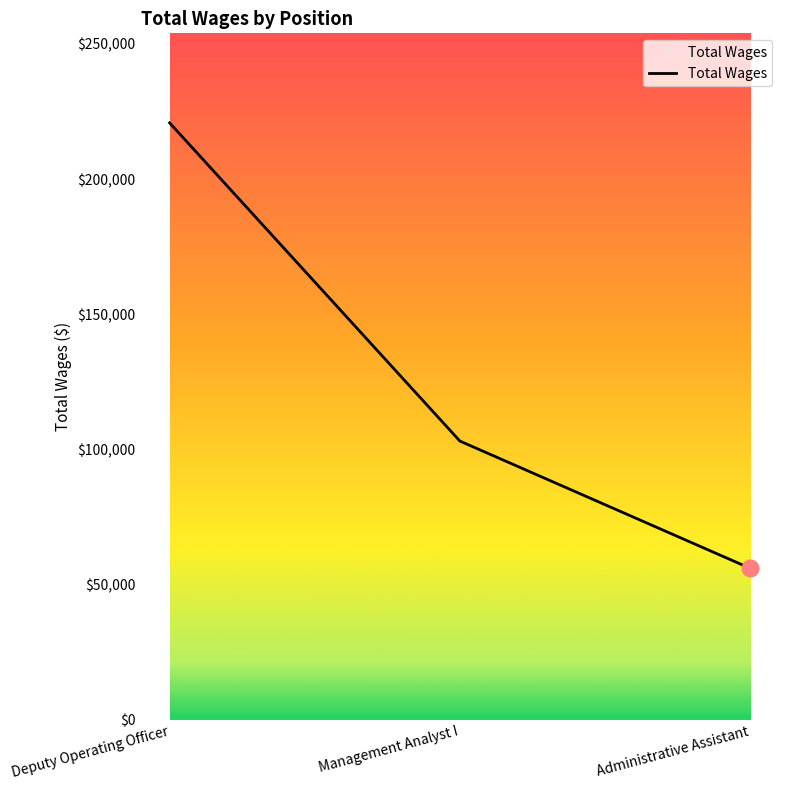

What is the minimum value shown in the chart?

56046